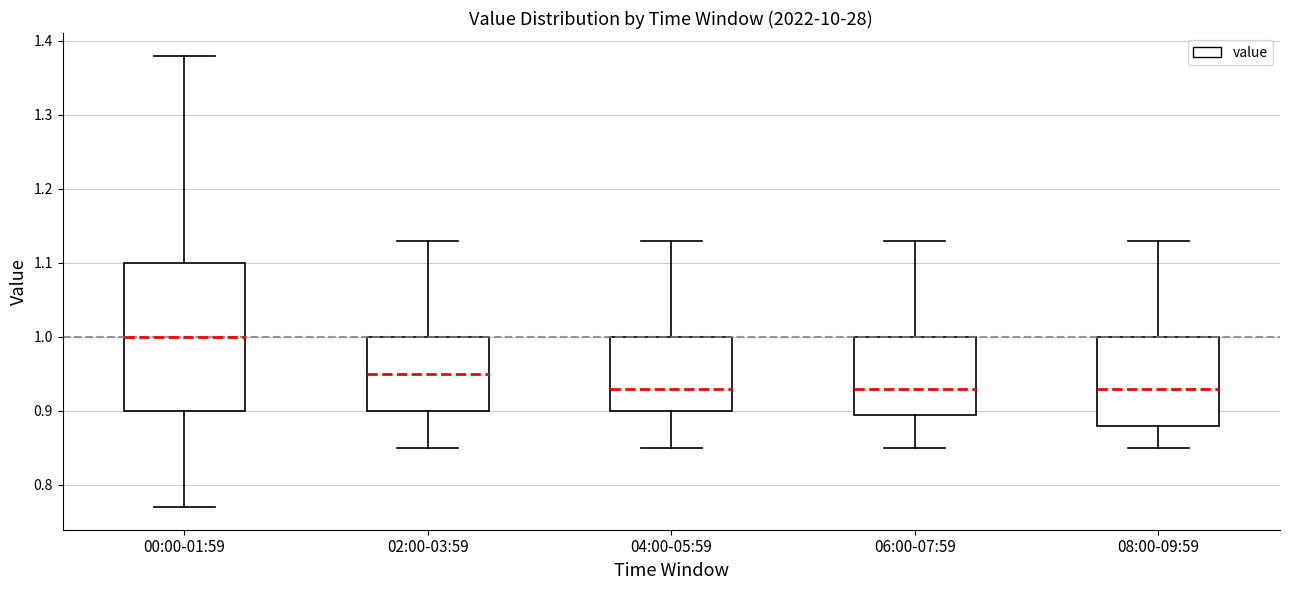

Reading left to right, transcribe this box plot: for each box, give where its median line is, the range the box spans, and where its two whiskers end, as read against the y-axis. The values are not printed on the chart, so give them approximately, as read against the axis.

00:00-01:59: median 1.00, box 0.90 to 1.10, whiskers 0.77 to 1.38
02:00-03:59: median 0.95, box 0.90 to 1.00, whiskers 0.85 to 1.13
04:00-05:59: median 0.93, box 0.90 to 1.00, whiskers 0.85 to 1.13
06:00-07:59: median 0.93, box 0.90 to 1.00, whiskers 0.85 to 1.13
08:00-09:59: median 0.93, box 0.88 to 1.00, whiskers 0.85 to 1.13